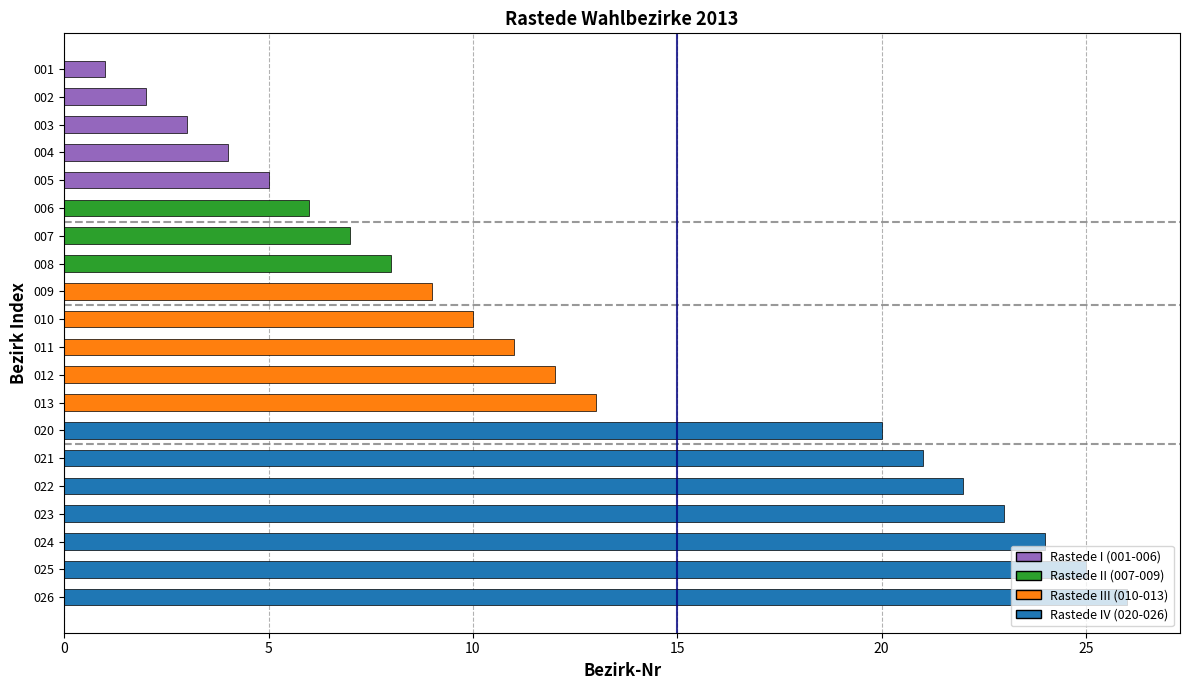

List the labels in order of value, largest first.

026, 025, 024, 023, 022, 021, 020, 013, 012, 011, 010, 009, 008, 007, 006, 005, 004, 003, 002, 001